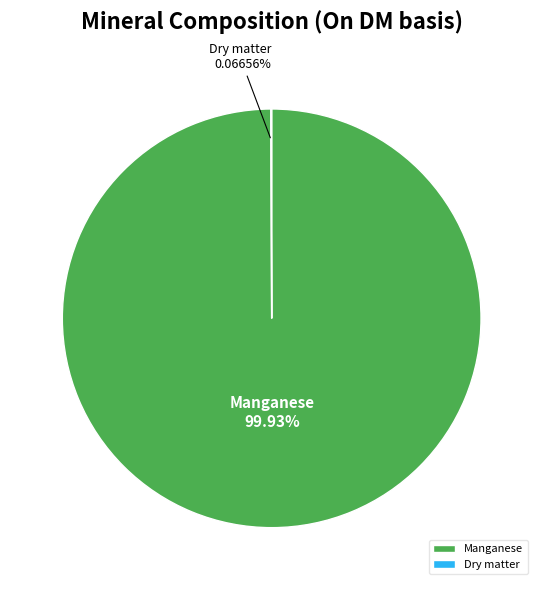

What is the largest slice in the pie chart?

Manganese